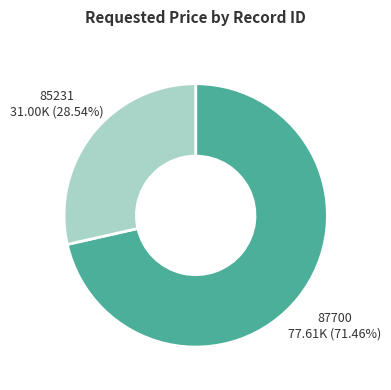

Is there any slice that represents more than half of the pie?

Yes